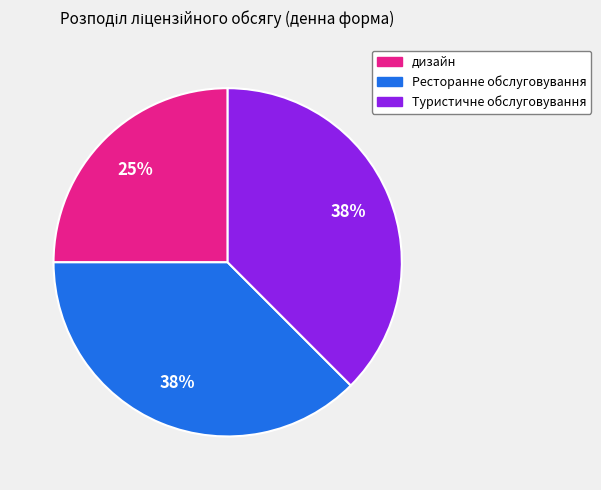

Which category has the smallest portion of the pie?

дизайн